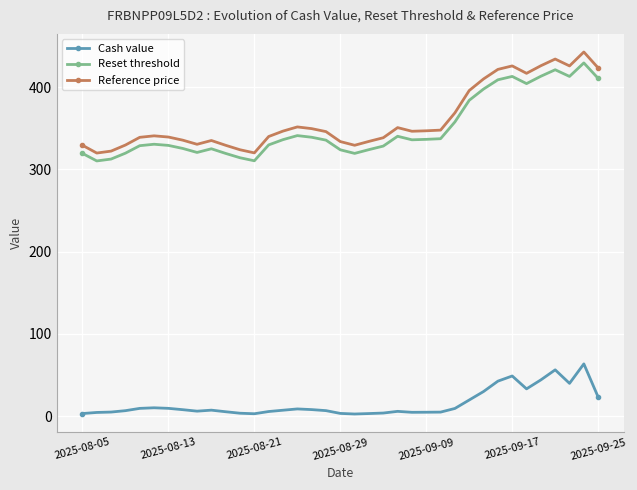

What is the sum of all Reset threshold values?

12947.8